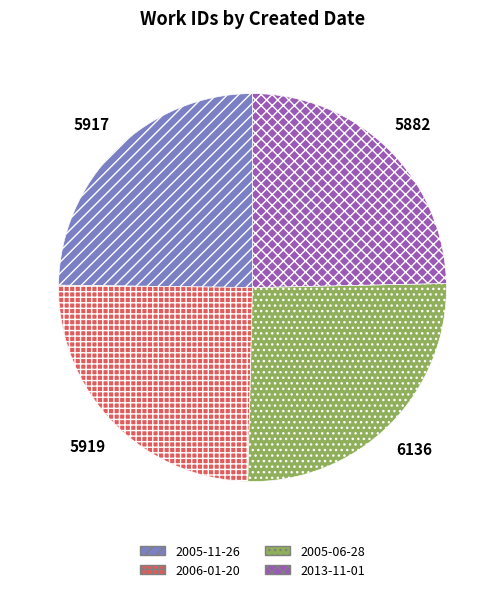

Which slice is the largest?

2005-06-28